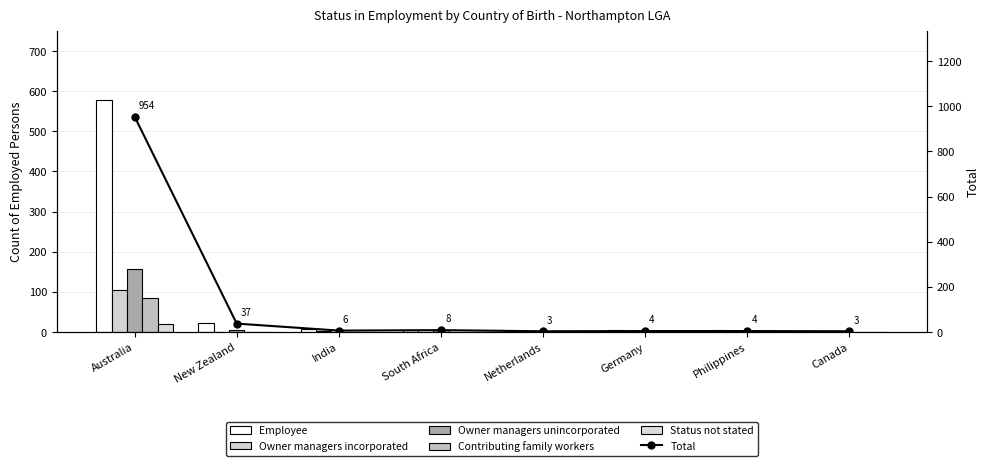

Is the value of Owner managers unincorporated at Canada greater than the value of Owner managers incorporated at New Zealand?

No